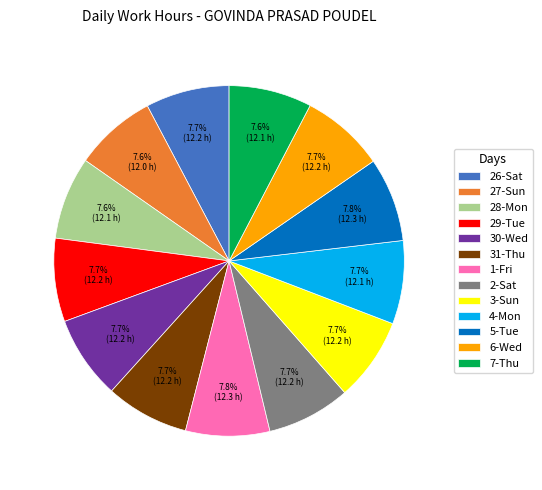

Does any single category account for the majority?

No